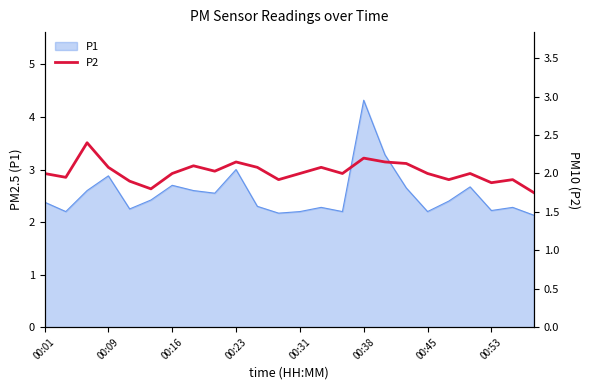

Is it true that P1 equals 3.8 at 00:01?

False